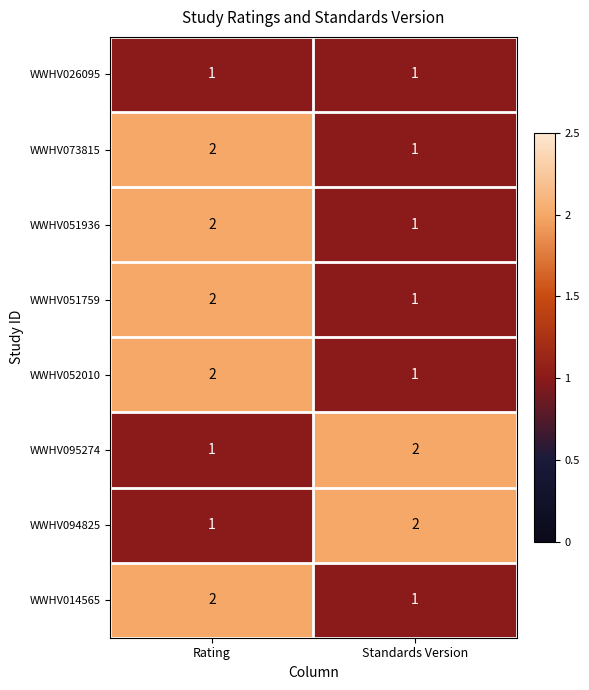

Is it true that WWHV052010 equals 2 at Rating?

True